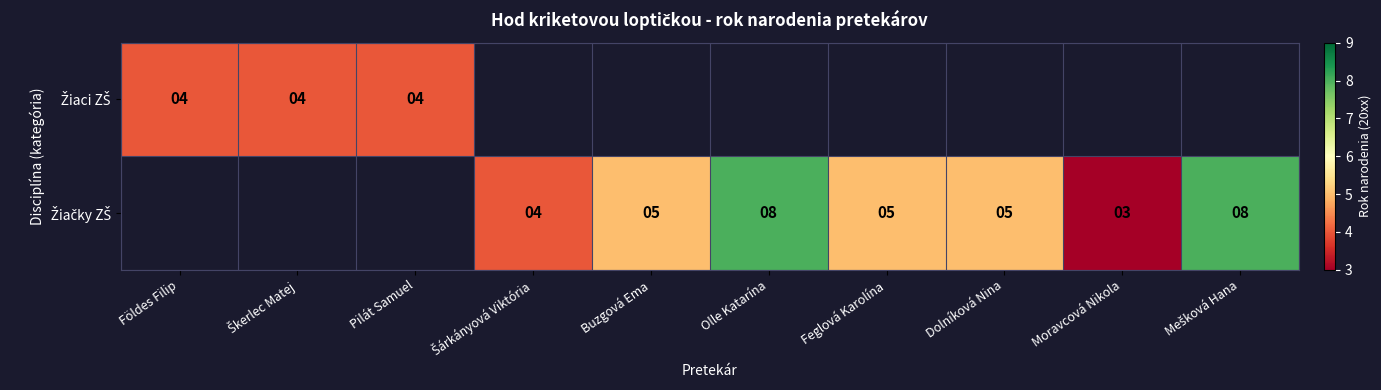

At which label is Žiaci ZŠ closest to 4?

Földes Filip